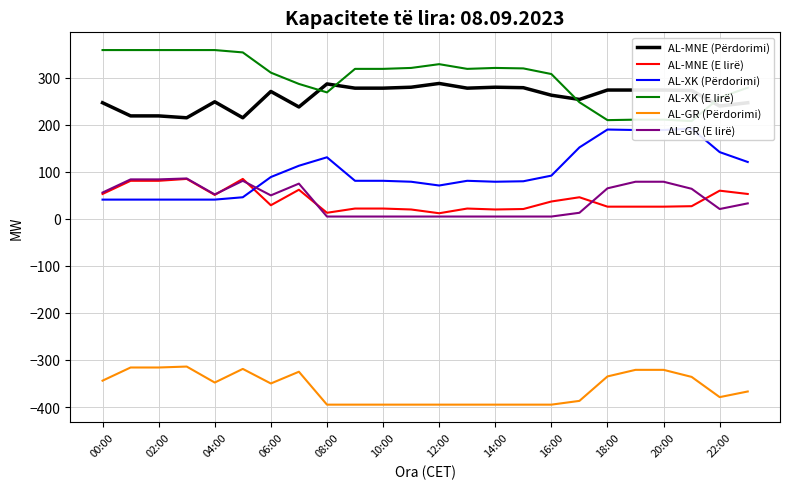

The AL-MNE (Përdorimi) series shows 123 at 10:00. True or false?

False